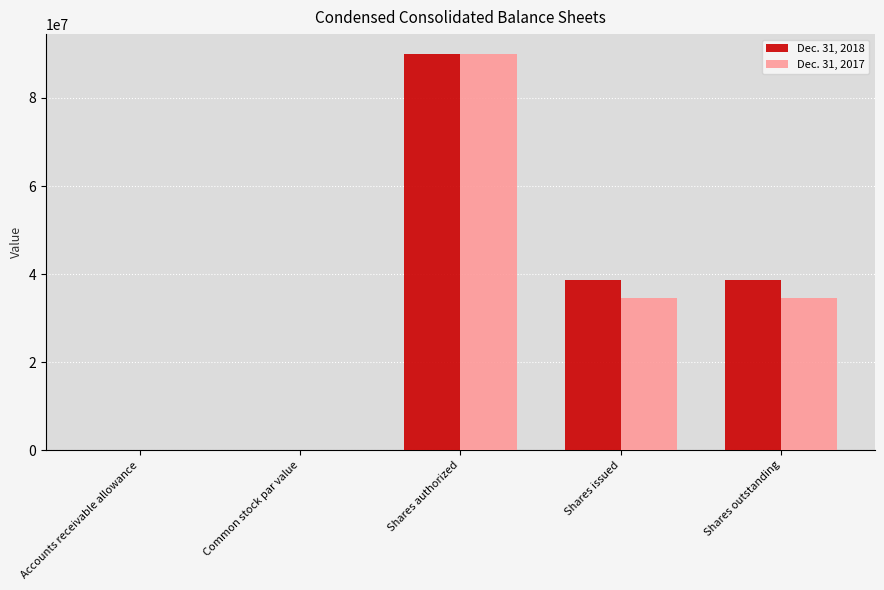

At which label does Dec. 31, 2017 reach its peak?

Shares authorized